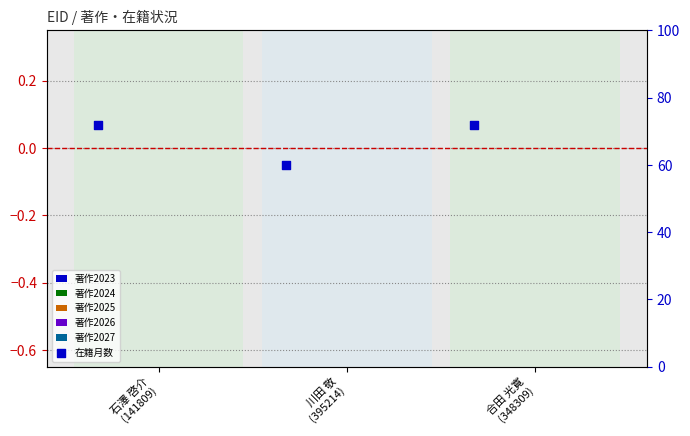

What is the total value across all series at 石澤 啓介
(141809)?

72